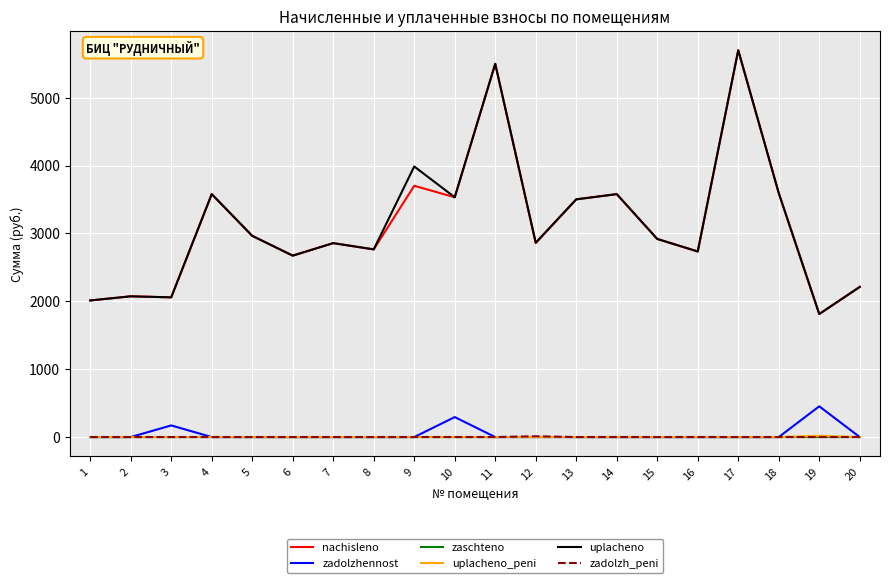

The value of nachisleno at 3 is 3570.8. True or false?

False